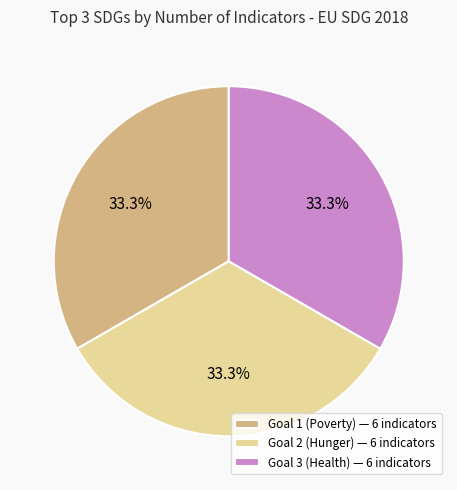

Approximately how many times larger is the value at Goal 3 (Health) — 6 indicators compared to Goal 2 (Hunger) — 6 indicators?

1.0